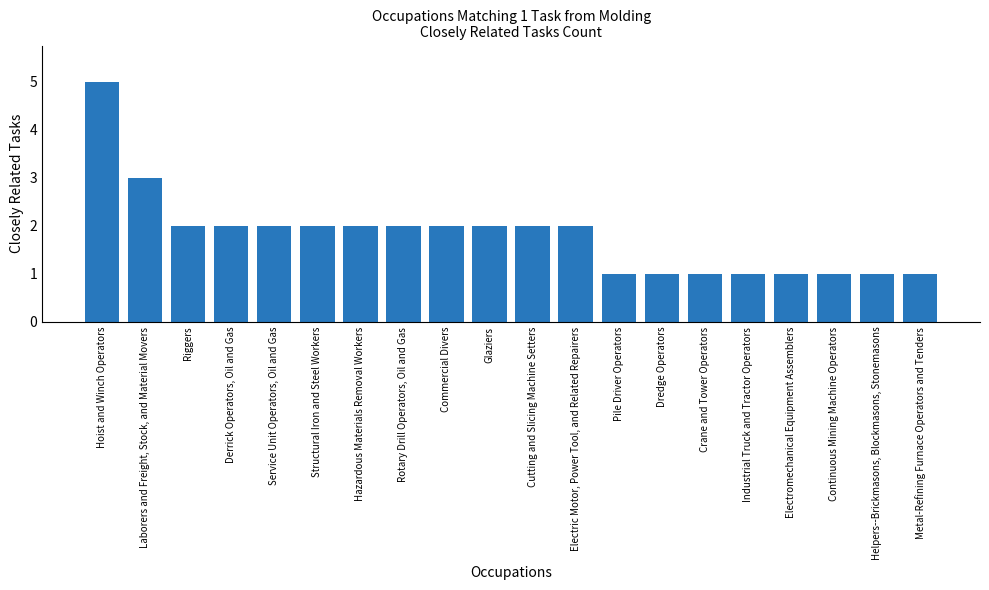

What is the maximum value shown in the chart?

5